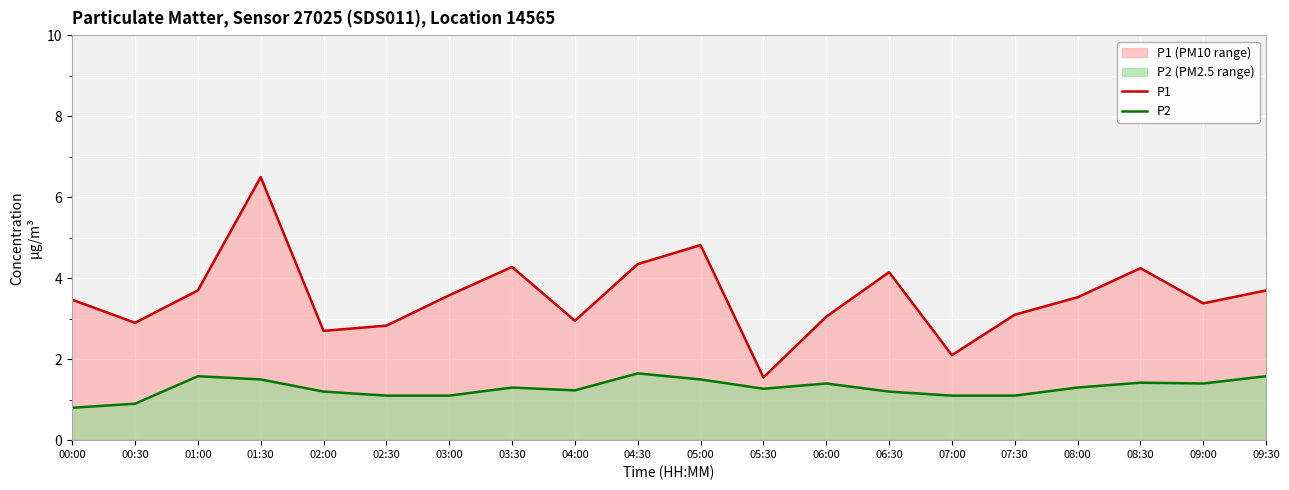

True or false: P1 and P2 cross at least once.

False